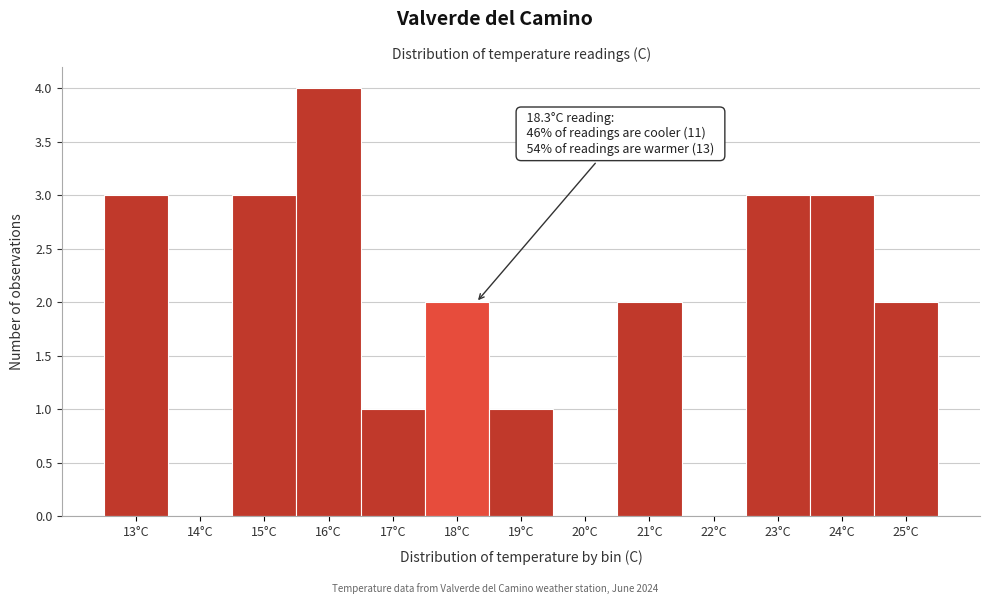

Reading left to right, list all the values displayed in this chart.

13°C=3	14°C=0	15°C=3	16°C=4	17°C=1	18°C=2	19°C=1	20°C=0	21°C=2	22°C=0	23°C=3	24°C=3	25°C=2